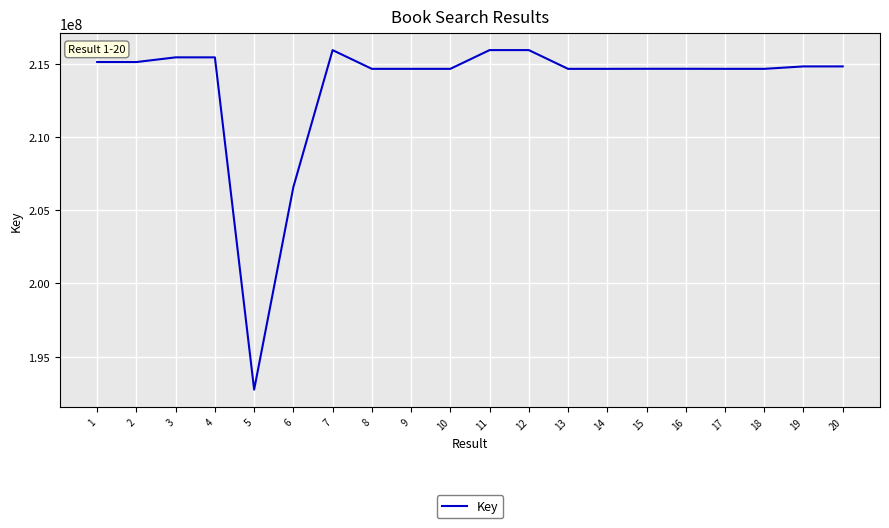

What is the change in value from 16 to 19?

+162815